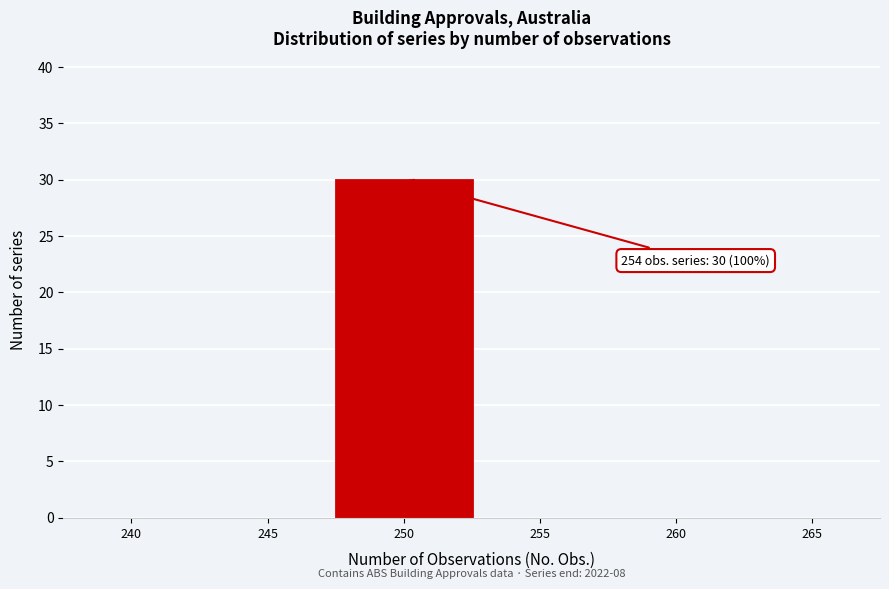

Reading left to right, what are all the values shown in this chart?

240=0	245=0	250=30	255=0	260=0	265=0